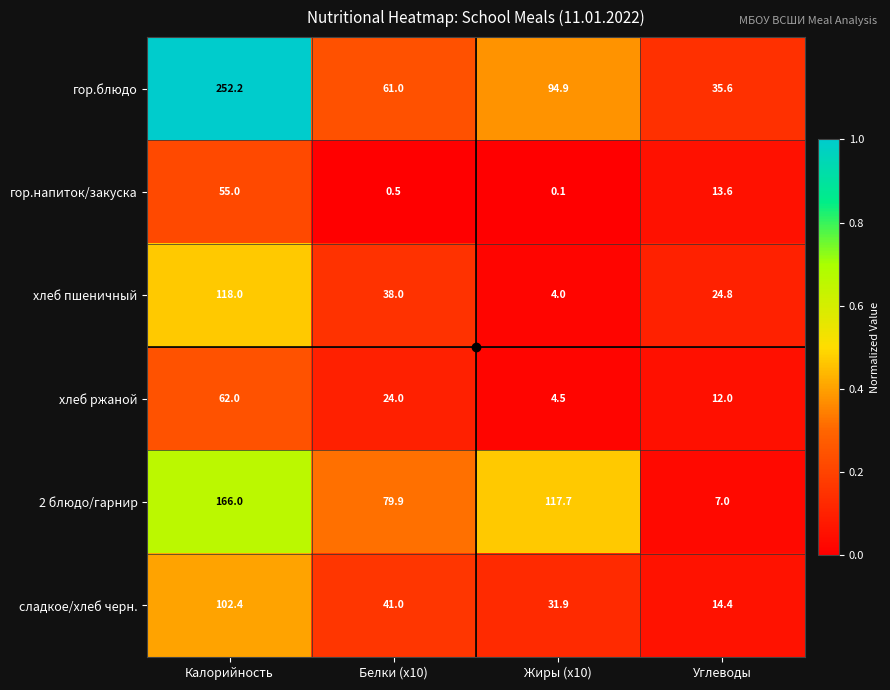

List the series in order of their peak value, highest first.

гор.блюдо, 2 блюдо/гарнир, хлеб пшеничный, сладкое/хлеб черн., хлеб ржаной, гор.напиток/закуска